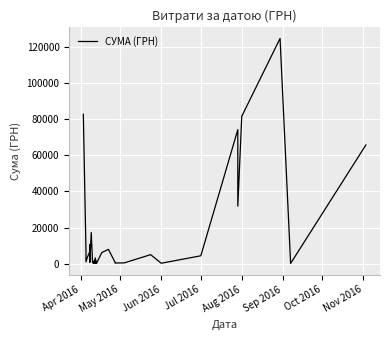

How many lines are shown in the chart?

1